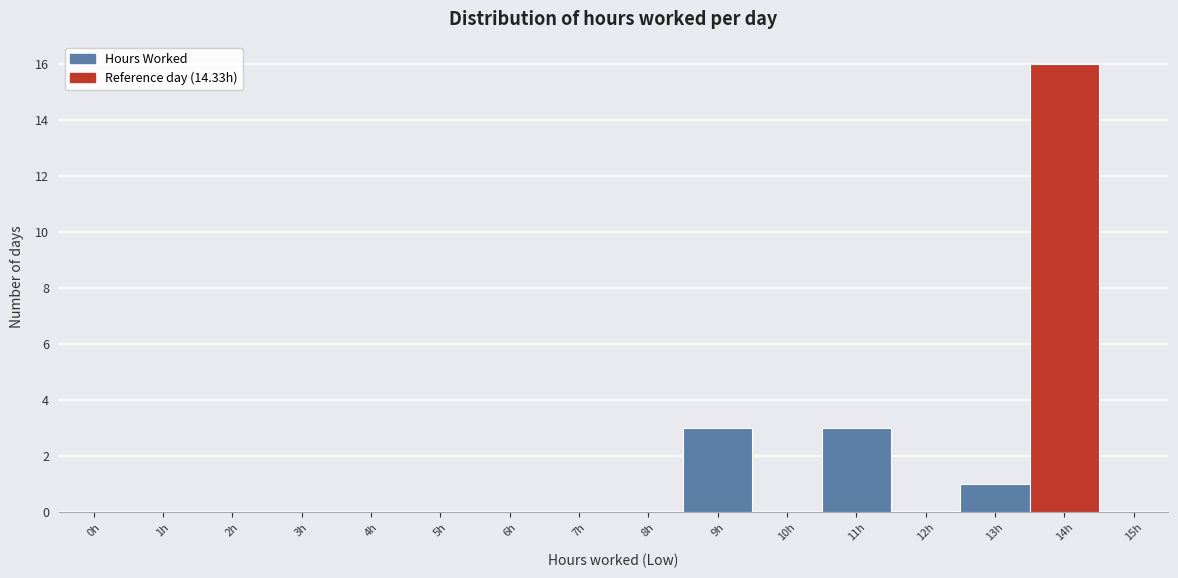

Reading right to left, extract all data points from this chart.

15h=0	14h=16	13h=1	12h=0	11h=3	10h=0	9h=3	8h=0	7h=0	6h=0	5h=0	4h=0	3h=0	2h=0	1h=0	0h=0